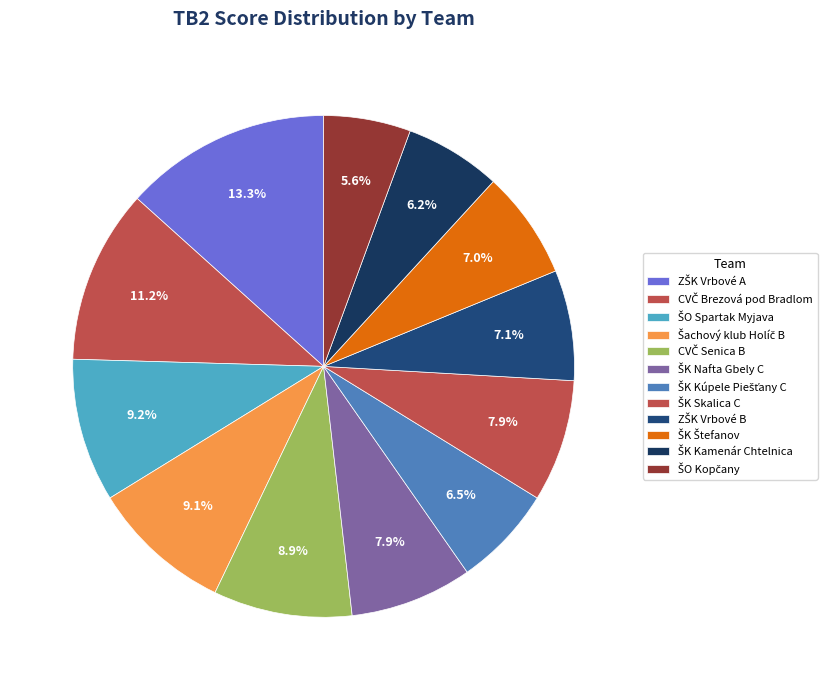

What is the largest slice in the pie chart?

ZŠK Vrbové A